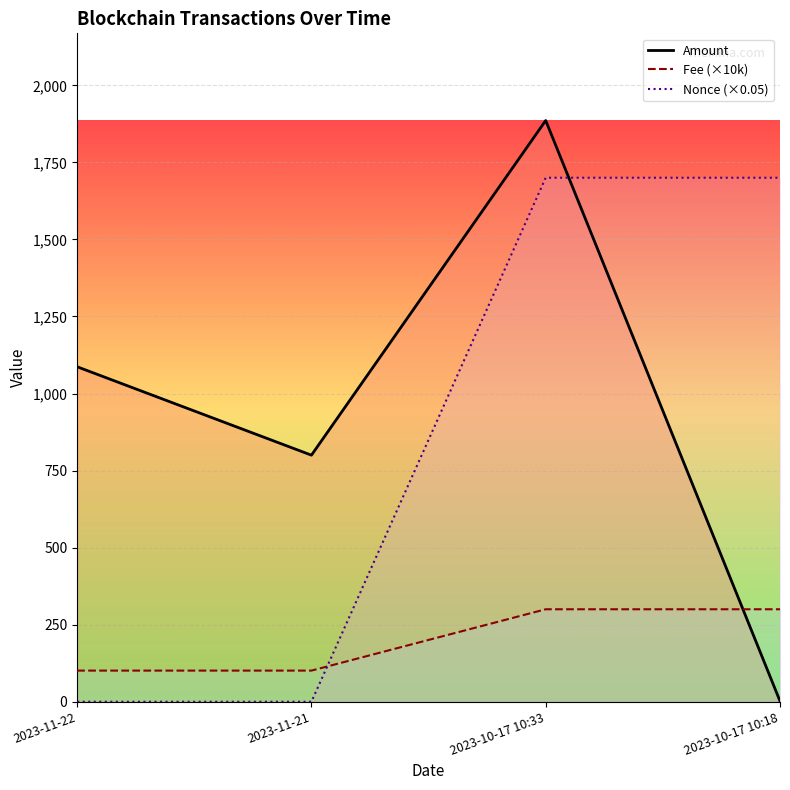

True or false: Amount has a value of 0.5 at 2023-10-17 10:18.

False